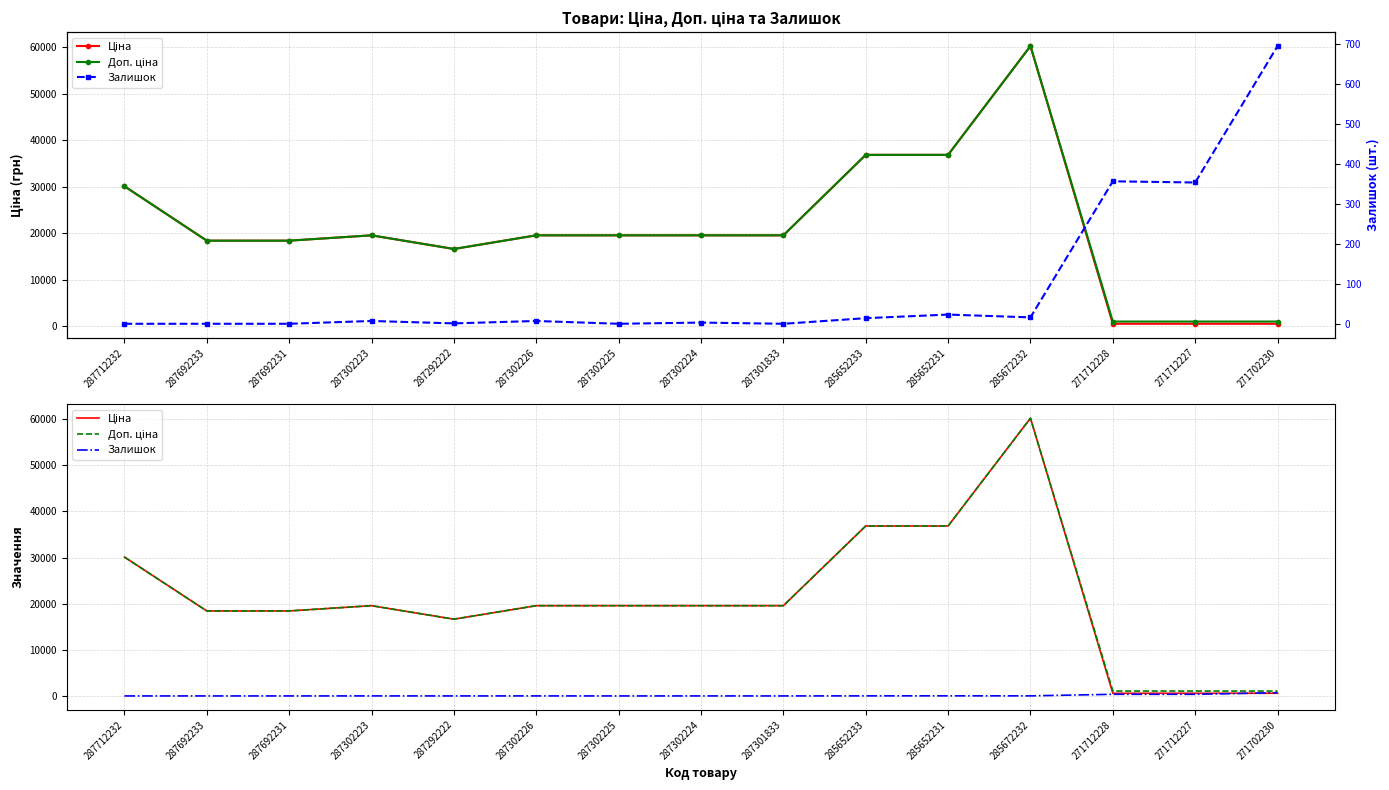

At which category does Залишок reach its first local peak?

287302223